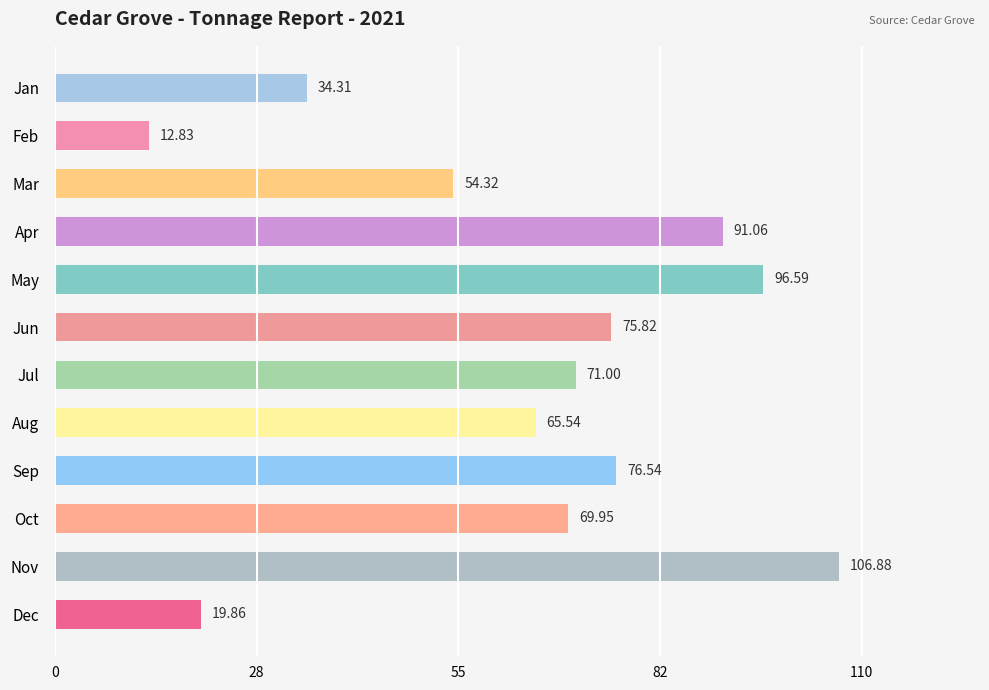

What is the sum of all values?

774.7